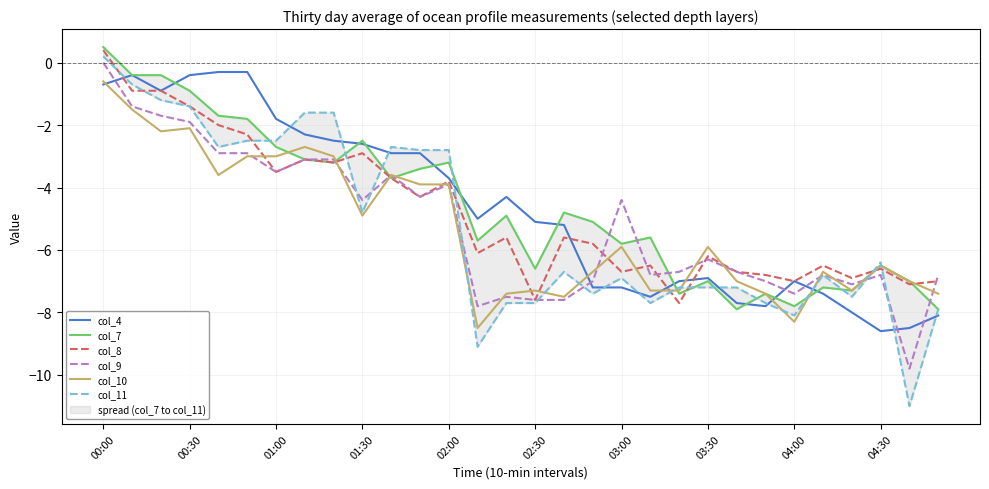

What is the minimum value shown in the chart?

-11.0